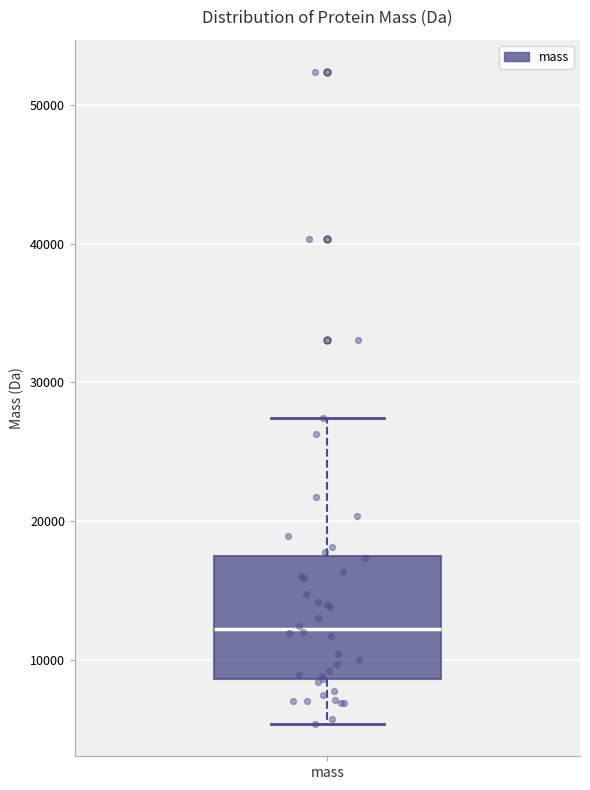

Read this box plot against the y-axis: the position of the median line, the range covered by the box, and the ends of both whiskers. The values are not printed on the chart, so give them approximately, as read against the axis.

median 12000, box 9000 to 17000, whiskers 5000 to 27000